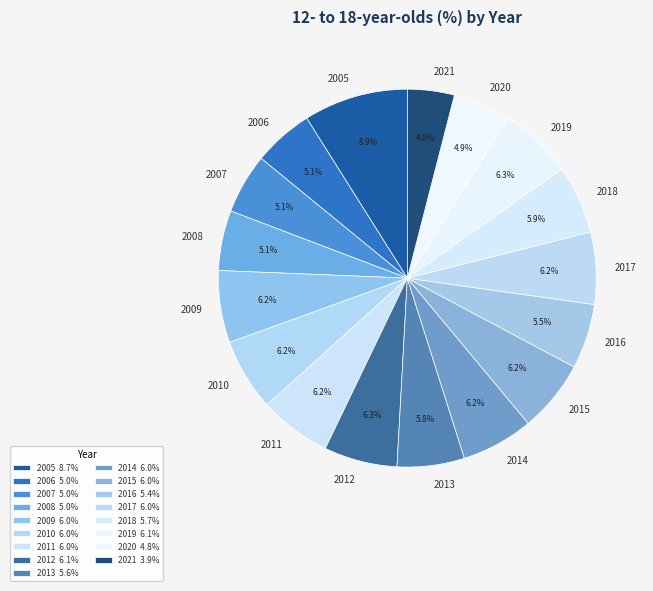

Is there any slice that represents more than half of the pie?

No